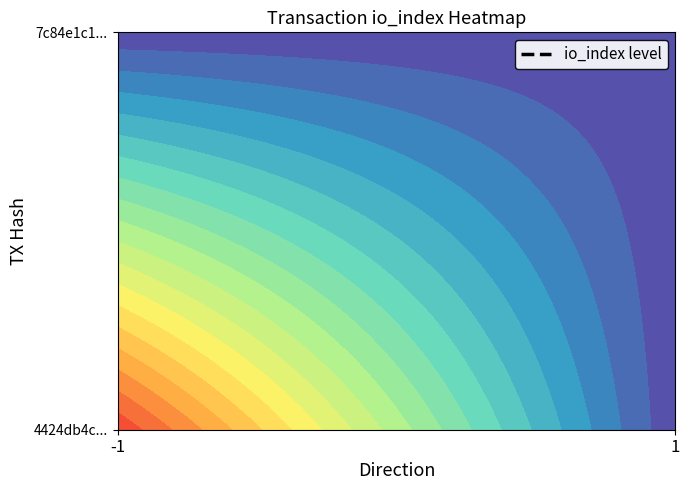

What is the greatest value displayed?

1